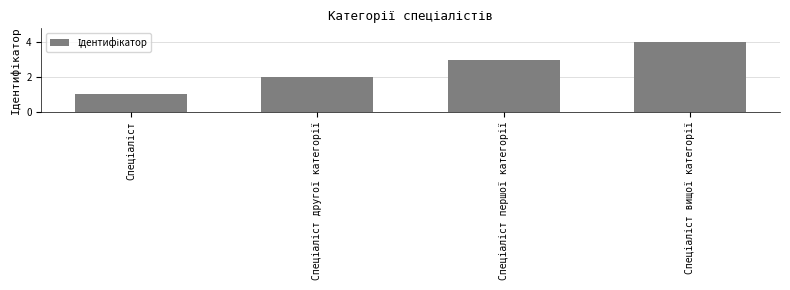

Count the number of categories in the chart.

4